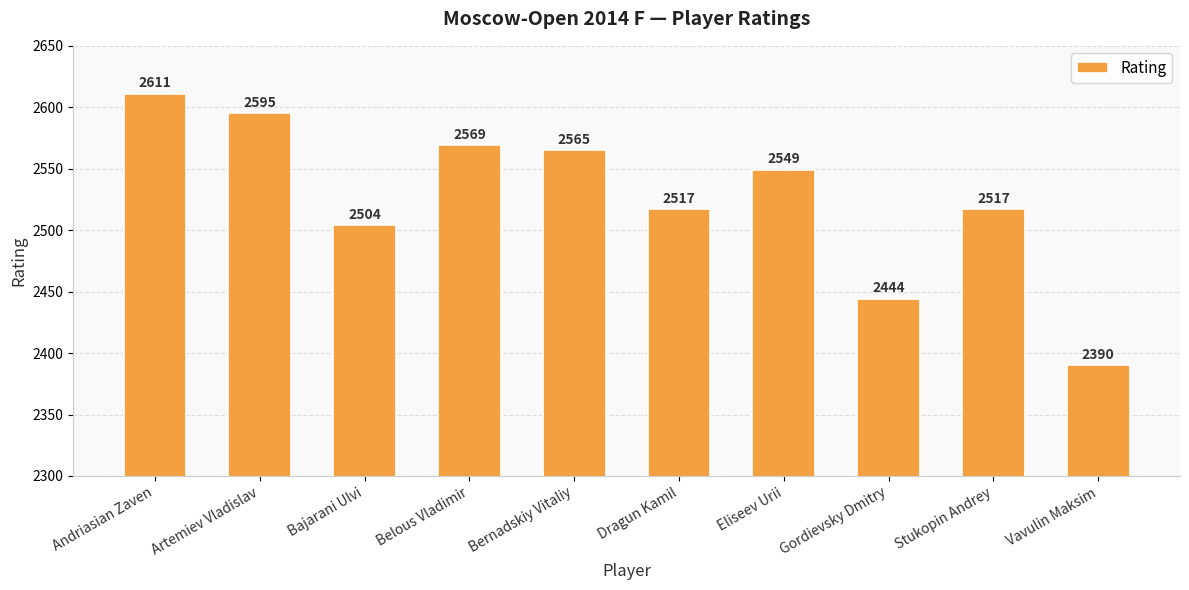

What is the label of the 7th bar from the right?

Belous Vladimir